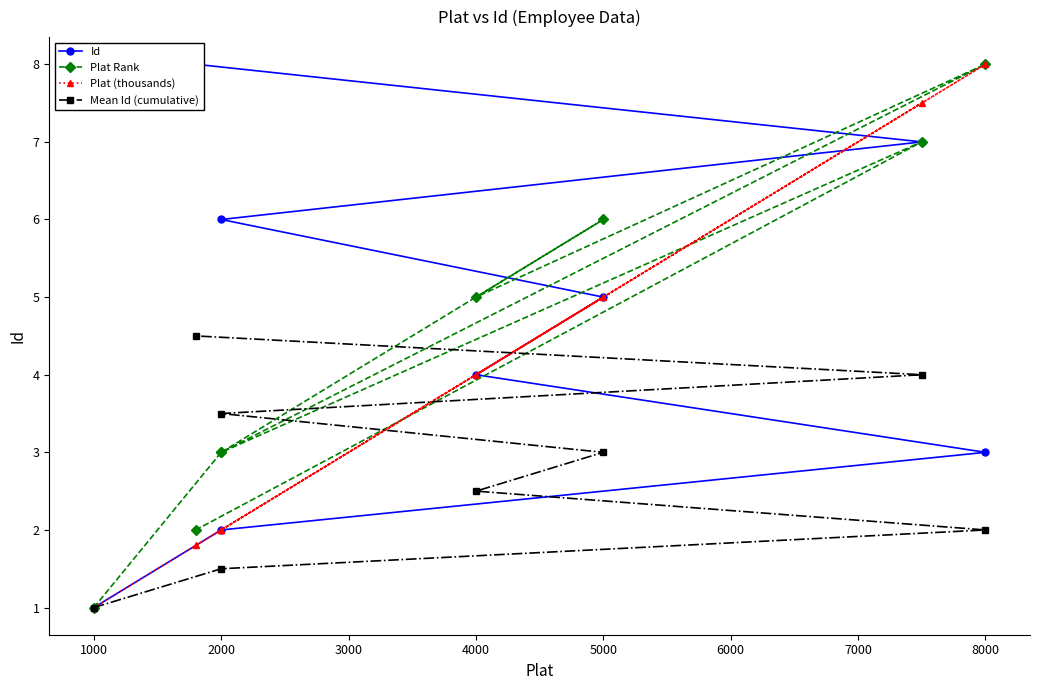

How many series are shown in this chart?

4